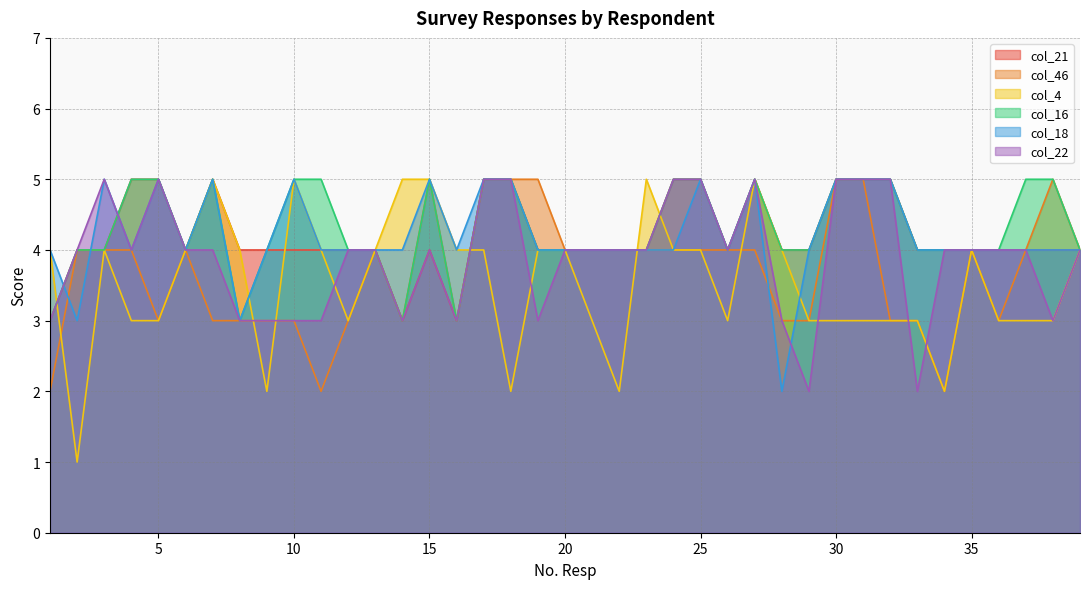

Which series has the largest total across all categories?

col_16